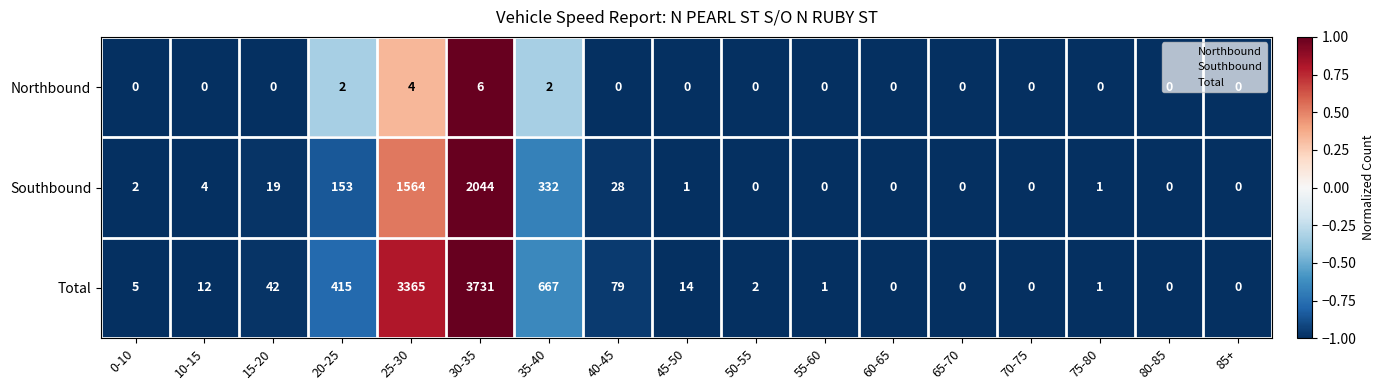

How many distinct data groups are displayed?

3